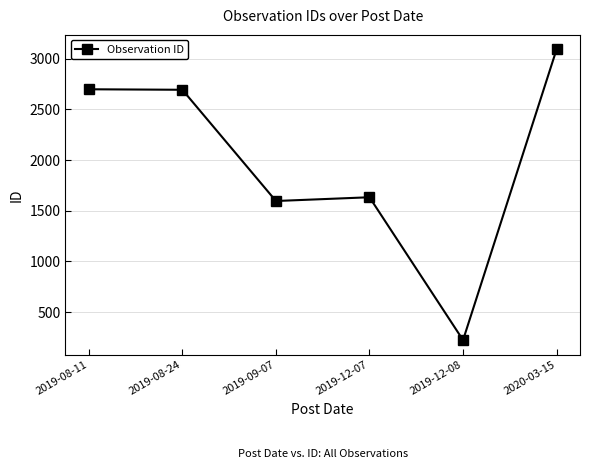

What is the sum of all values?

11939